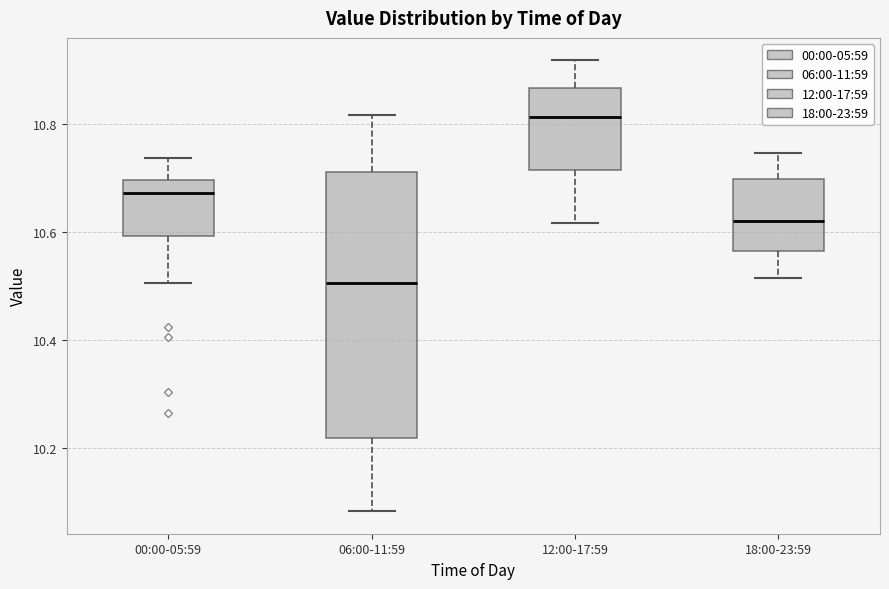

Reading left to right, read every box against the y-axis: the position of its median line, the range the box covers, and the ends of its whiskers. The values are not printed on the chart, so give them approximately, as read against the axis.

00:00-05:59: median 10.68, box 10.60 to 10.70, whiskers 10.50 to 10.74
06:00-11:59: median 10.50, box 10.22 to 10.72, whiskers 10.08 to 10.82
12:00-17:59: median 10.82, box 10.72 to 10.86, whiskers 10.62 to 10.92
18:00-23:59: median 10.62, box 10.56 to 10.70, whiskers 10.52 to 10.74